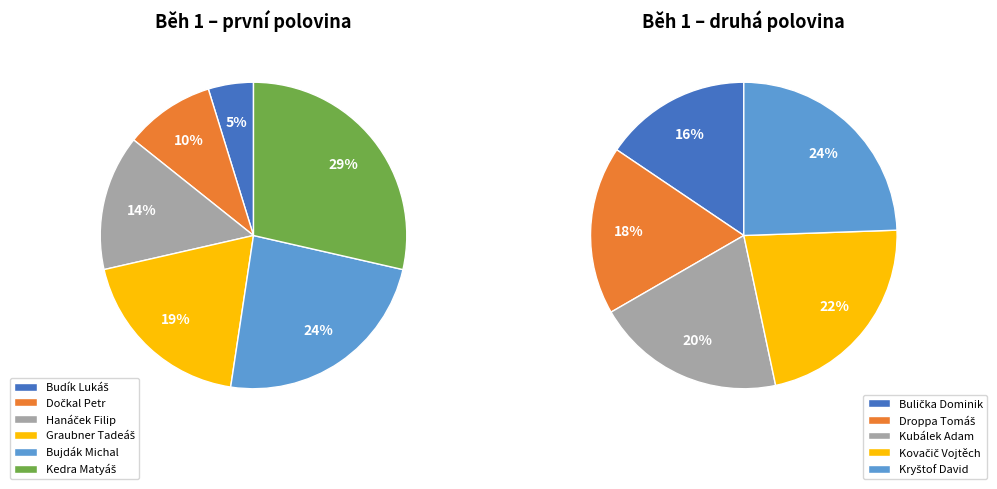

The Kovačič Vojtěch slice represents 22% of the pie. True or false?

False